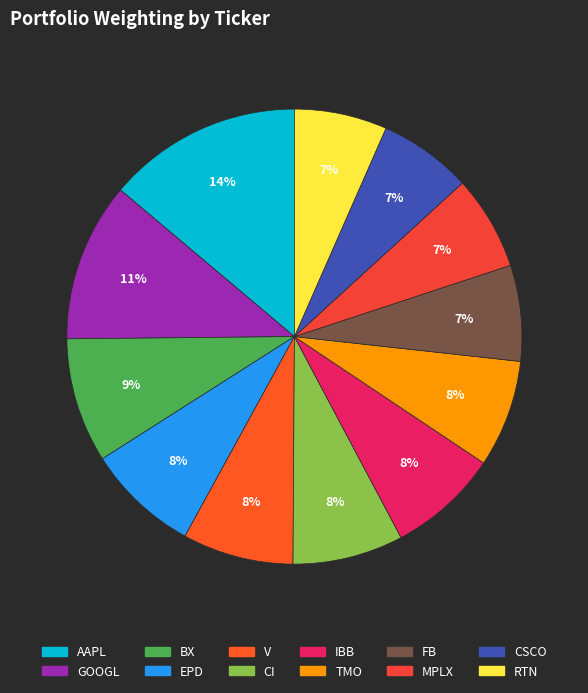

Count the number of slices in the pie.

12